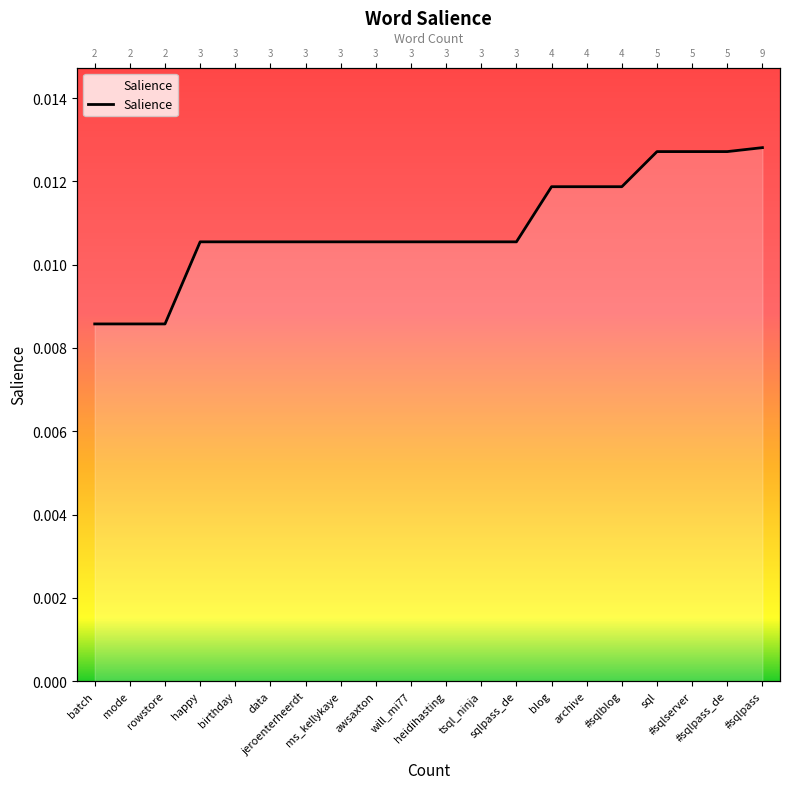

What is the label of the 7th point from the right?

blog